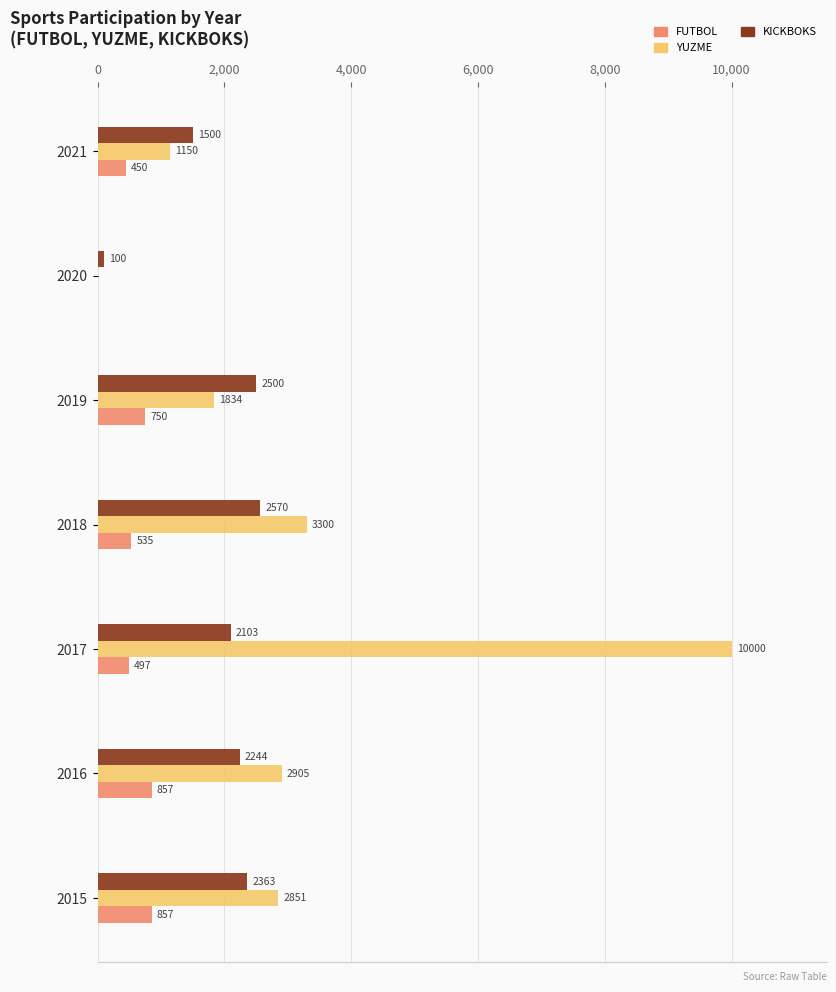

What is the sum of all YUZME values?

22040